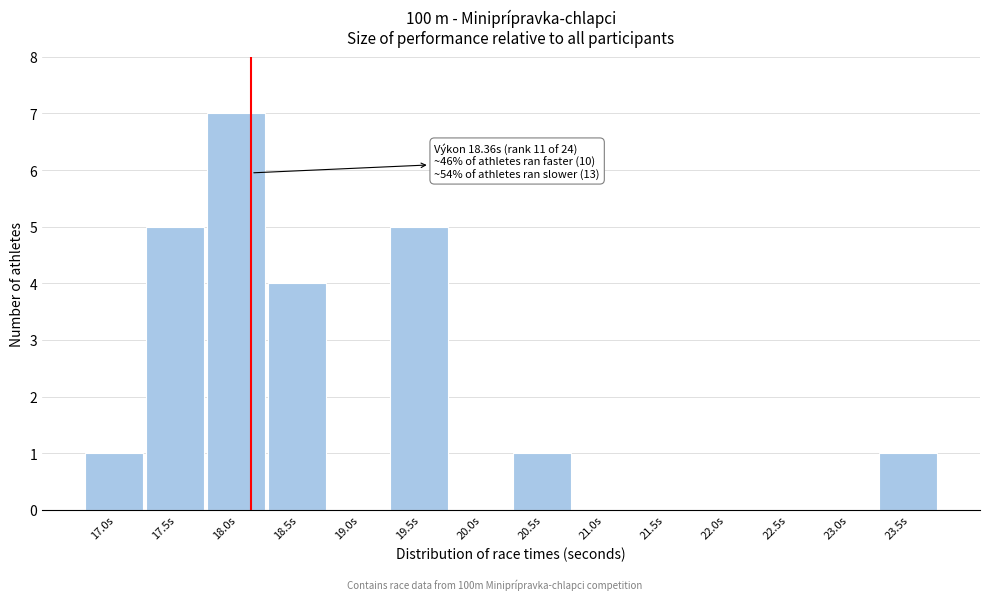

Reading right to left, list all the values displayed in this chart.

23.5s=1	23.0s=0	22.5s=0	22.0s=0	21.5s=0	21.0s=0	20.5s=1	20.0s=0	19.5s=5	19.0s=0	18.5s=4	18.0s=7	17.5s=5	17.0s=1